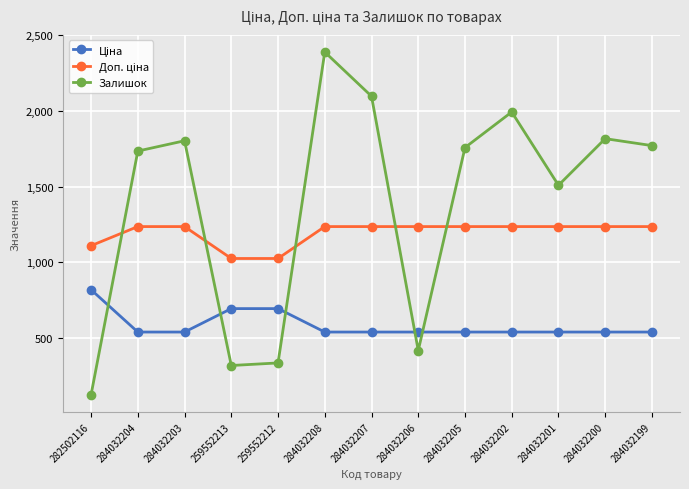

At which category does the chart reach its minimum across all series?

282502116